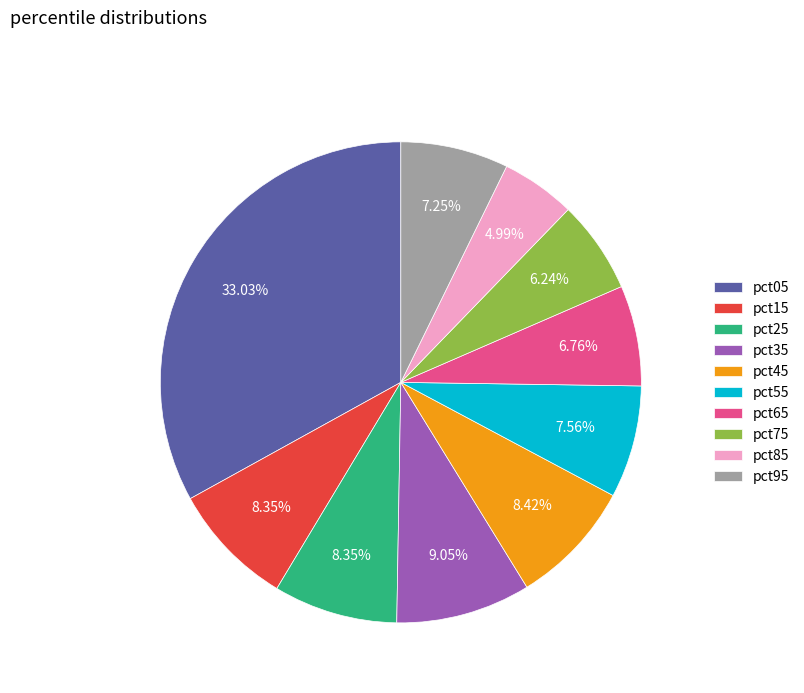

How many segments does this pie chart have?

10